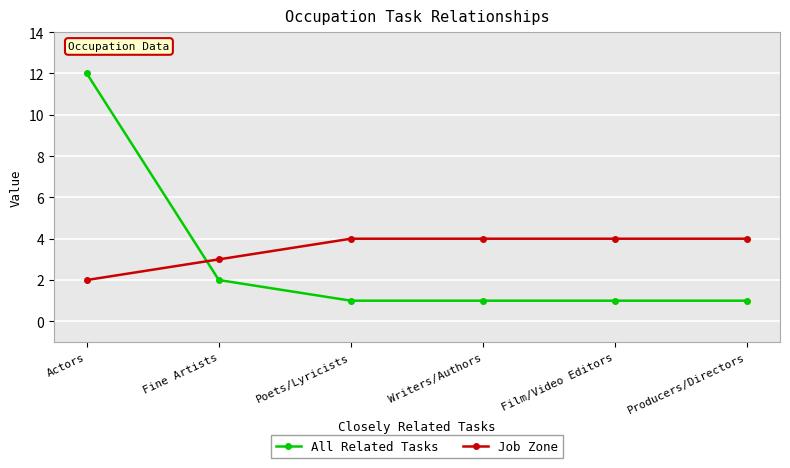

What is the maximum value for Job Zone?

4